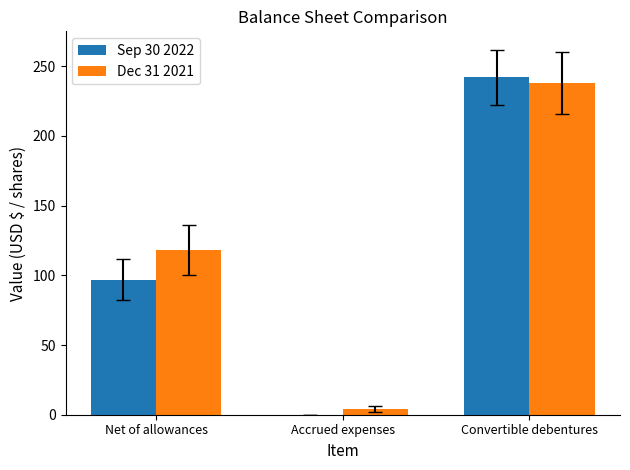

How many series are shown in this chart?

2